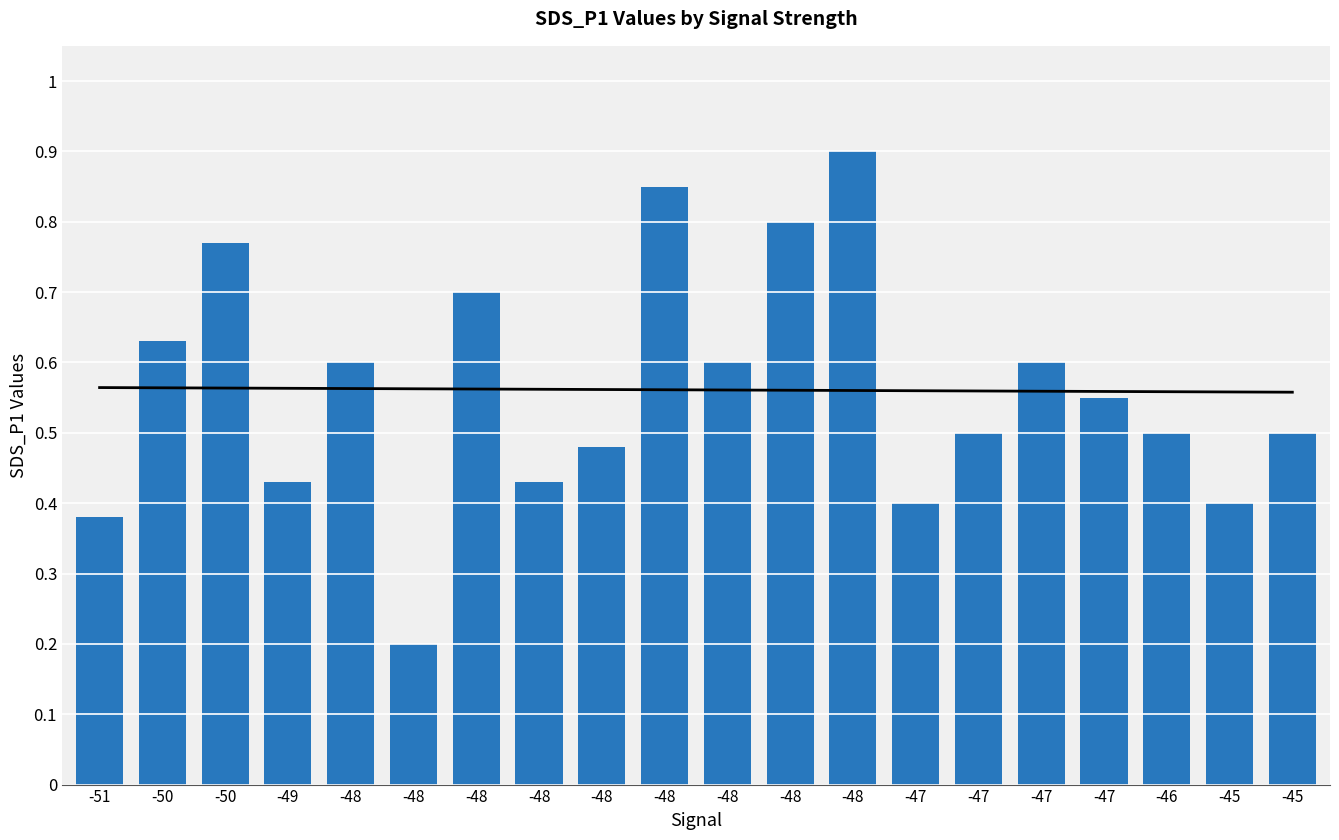

How many data points does each series have?

20